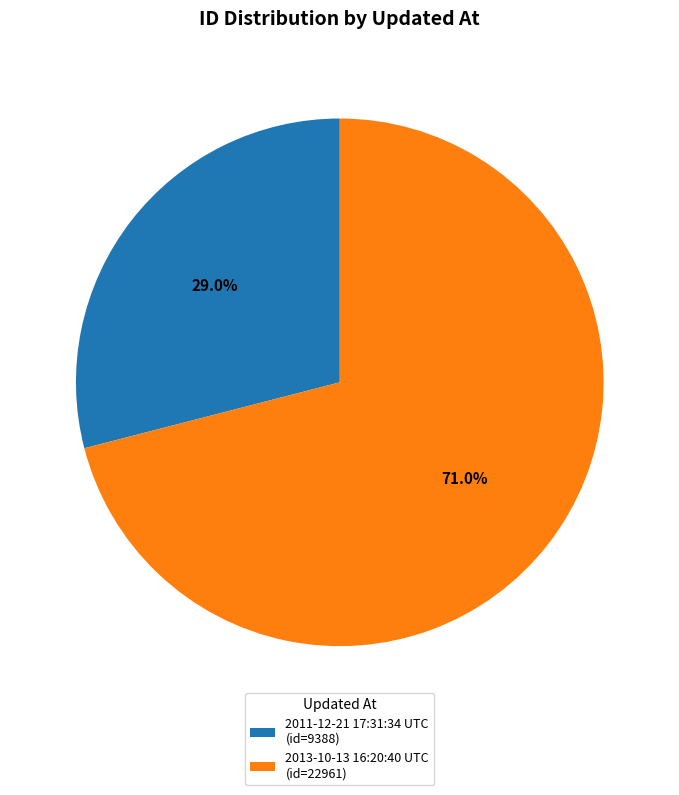

To the nearest percent, what is the average slice percentage?

50%